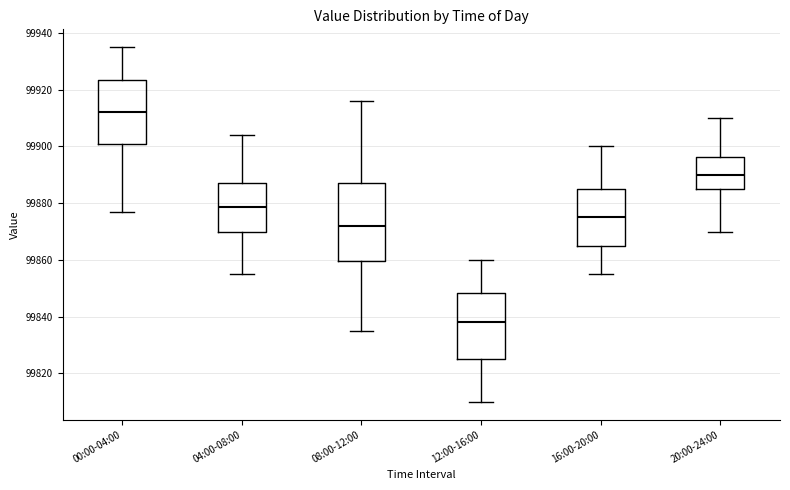

Which box is the tallest, from its lower edge to its upper edge?

08:00-12:00